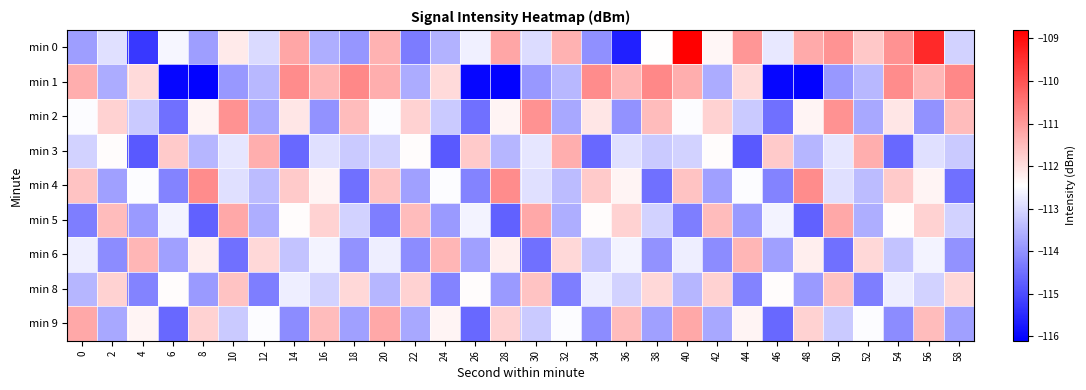

At which category is the sum across all series the highest?

40